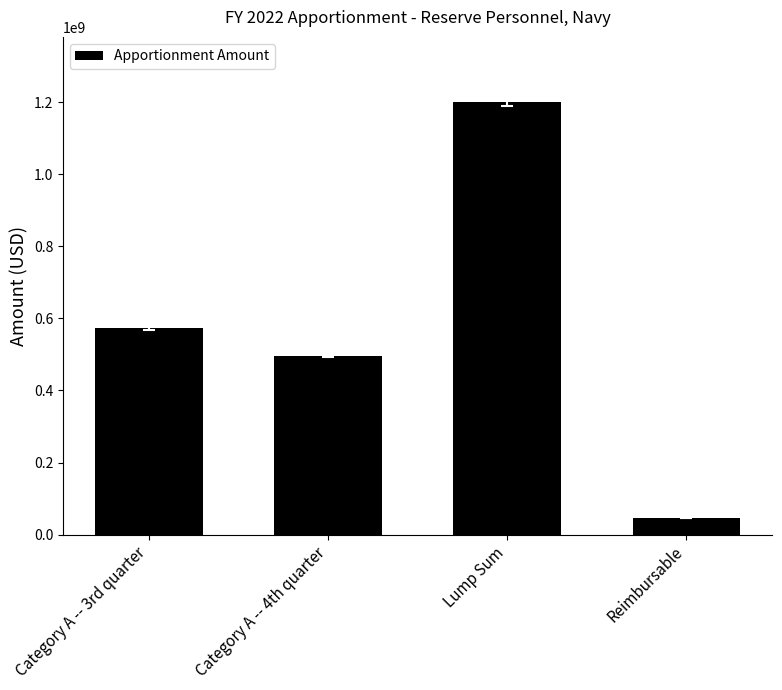

List the labels in order of value, smallest first.

Reimbursable, Category A -- 4th quarter, Category A -- 3rd quarter, Lump Sum